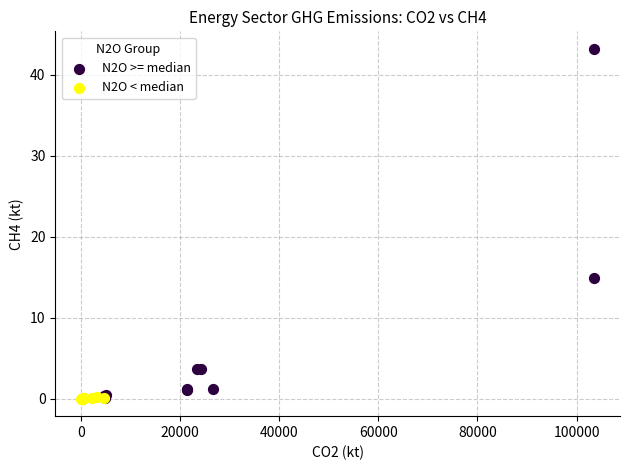

Which series contains the highest Y value?

N2O >= median